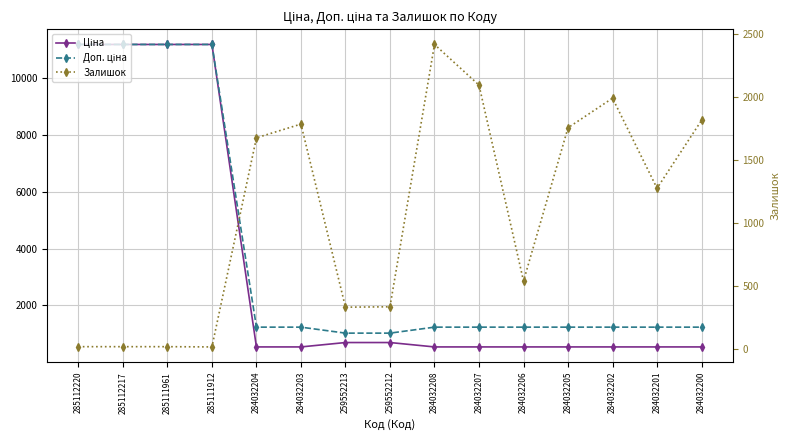

Which label corresponds to the largest value in the chart?

285112220